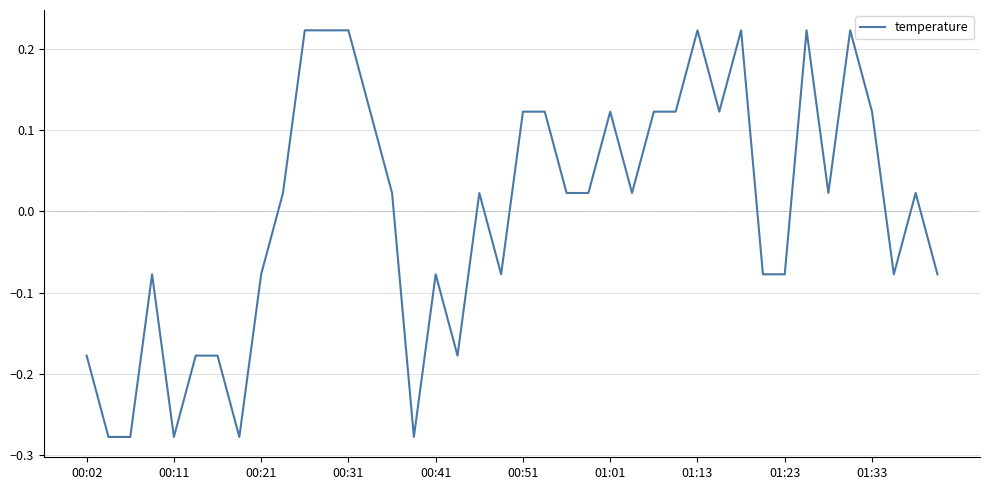

Is it true that the value at 00:11 is -0.4?

False